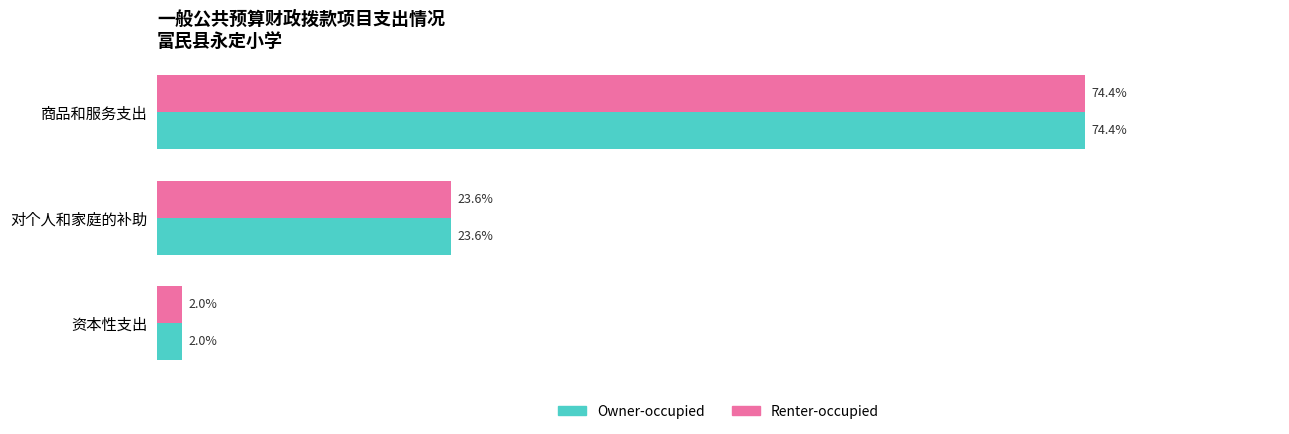

Is the value of Renter-occupied at 商品和服务支出 greater than the value of Owner-occupied at 对个人和家庭的补助?

Yes